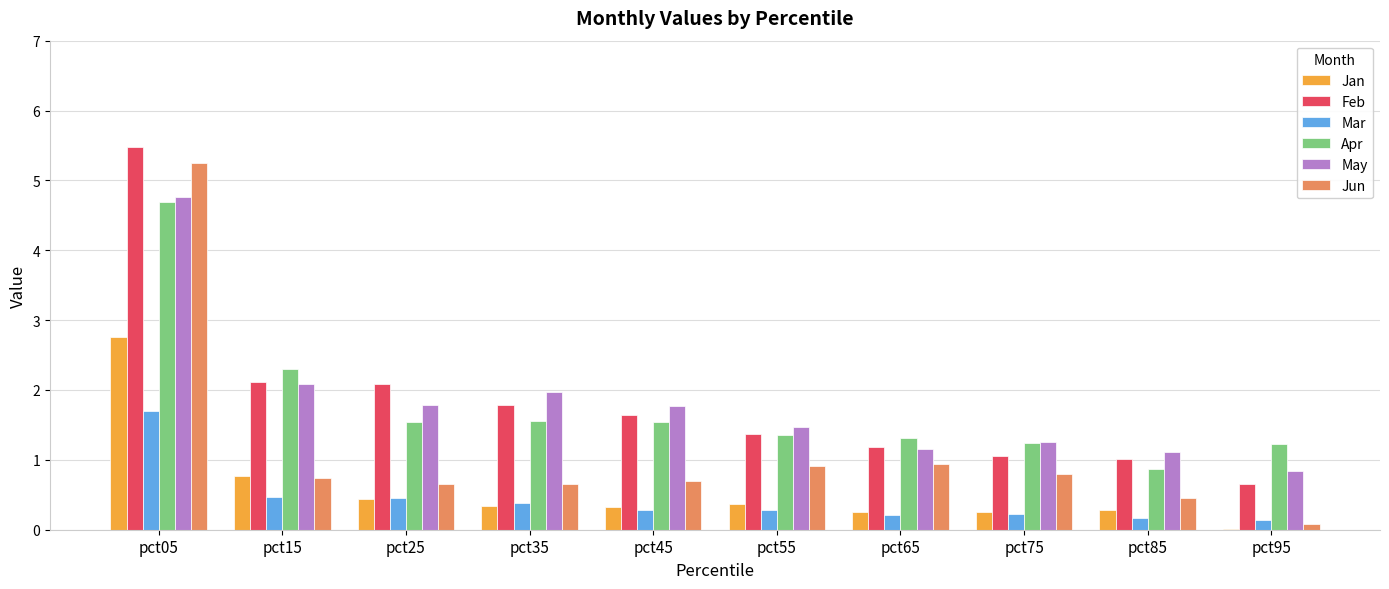

Read the Mar value at pct25.

0.4